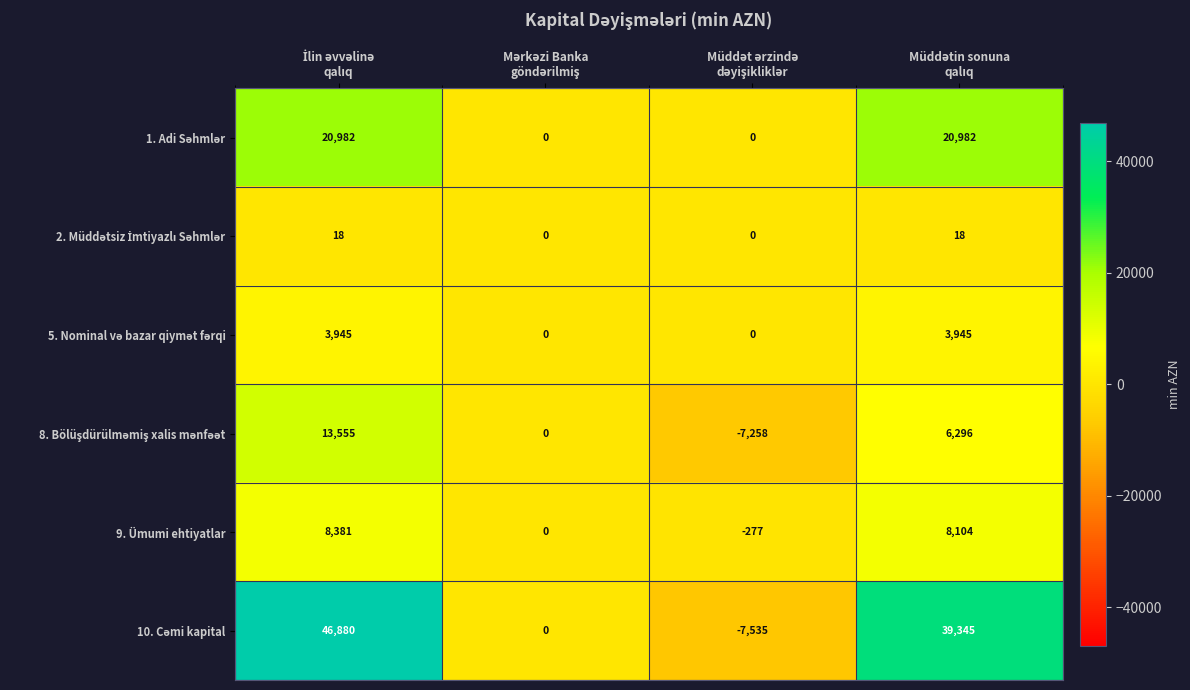

What is the difference between the maximum and minimum values in the 9. Ümumi ehtiyatlar series?

8658